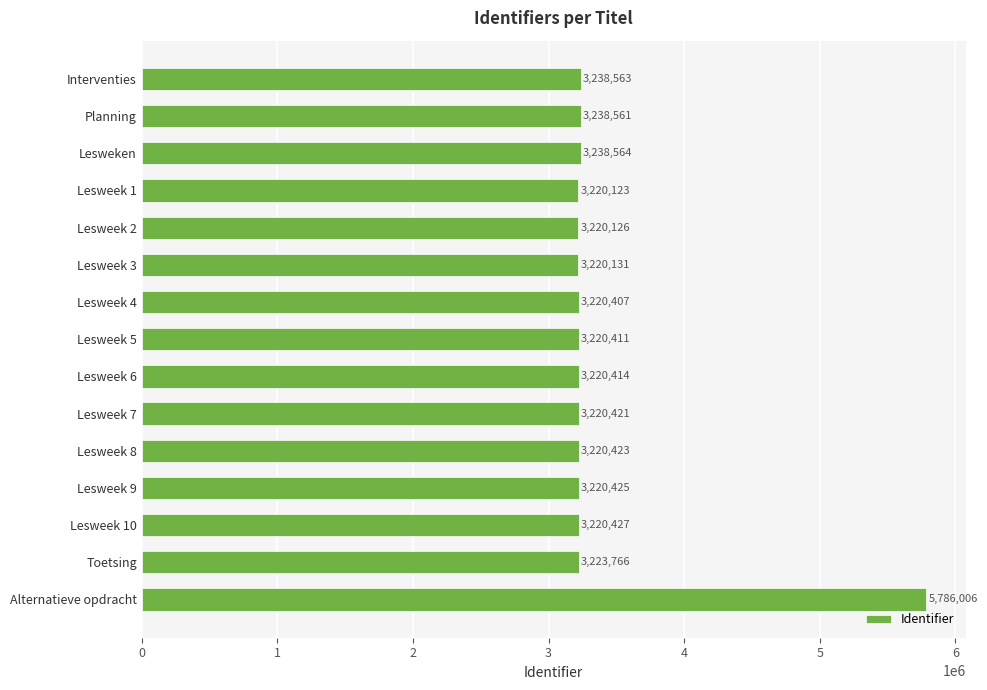

Approximately how many times larger is the value at Lesweken compared to Lesweek 1?

1.0